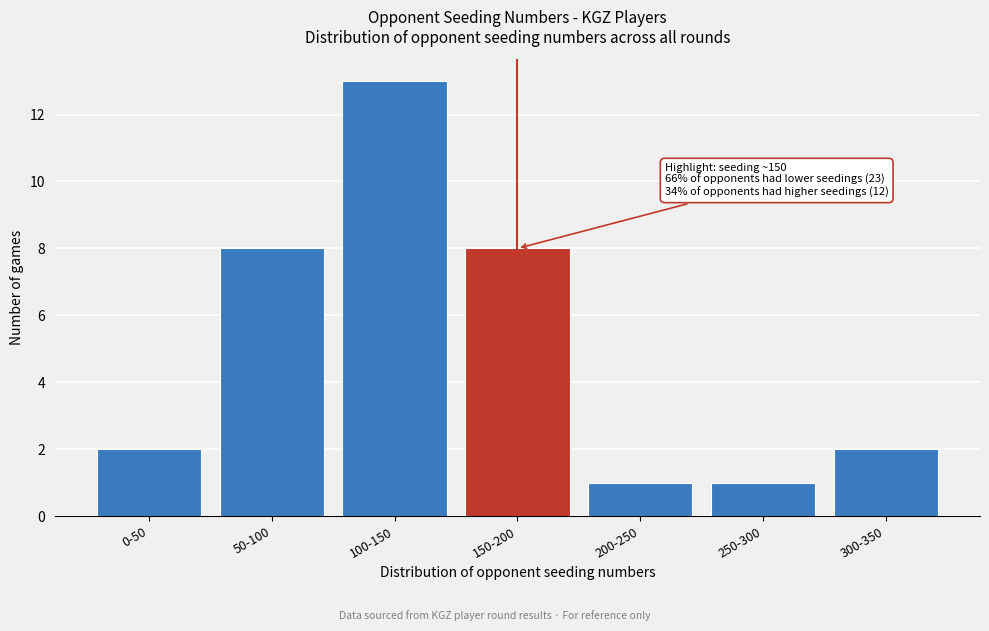

Reading left to right, extract all data points from this chart.

2	8	13	8	1	1	2